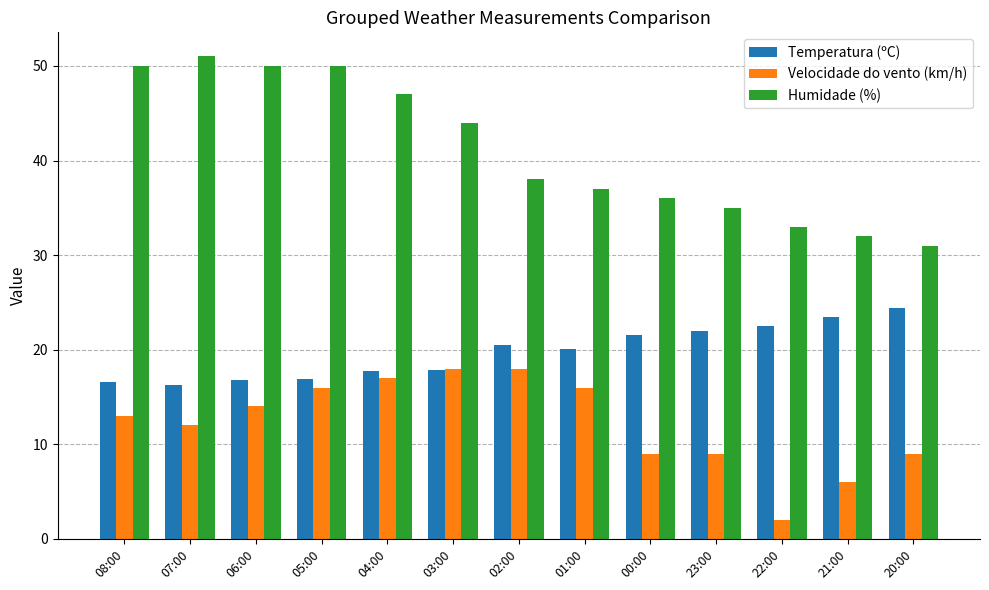

What position from the right is 07:00?

12